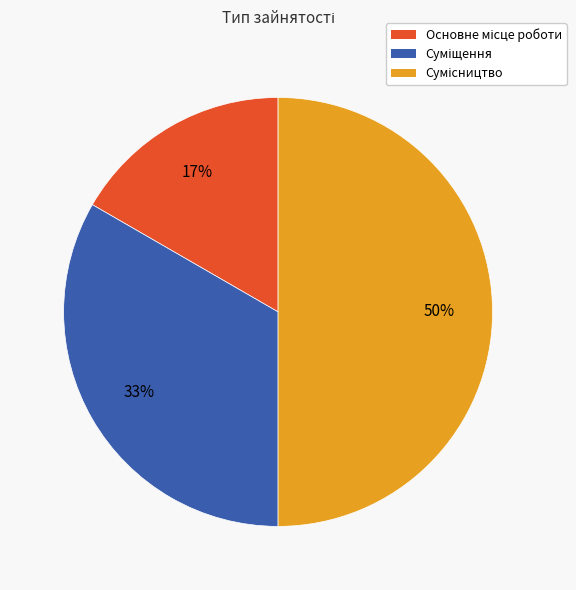

To the nearest percent, what is the average slice percentage?

33%